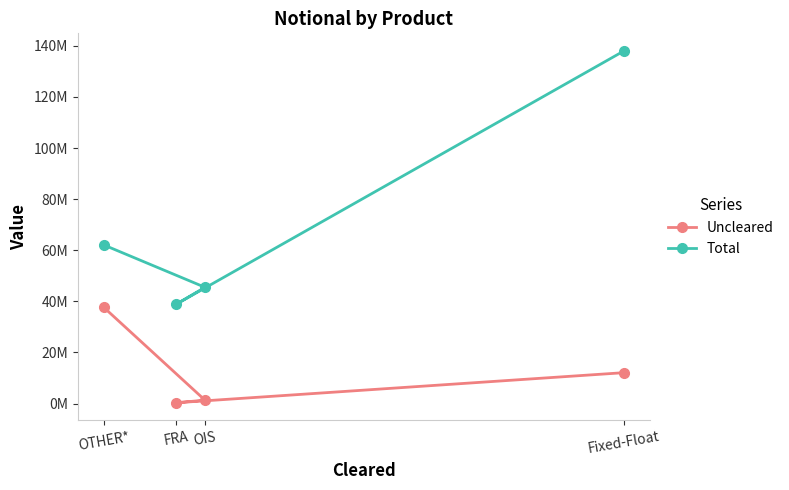

What is the highest value of the Total series?

137994306